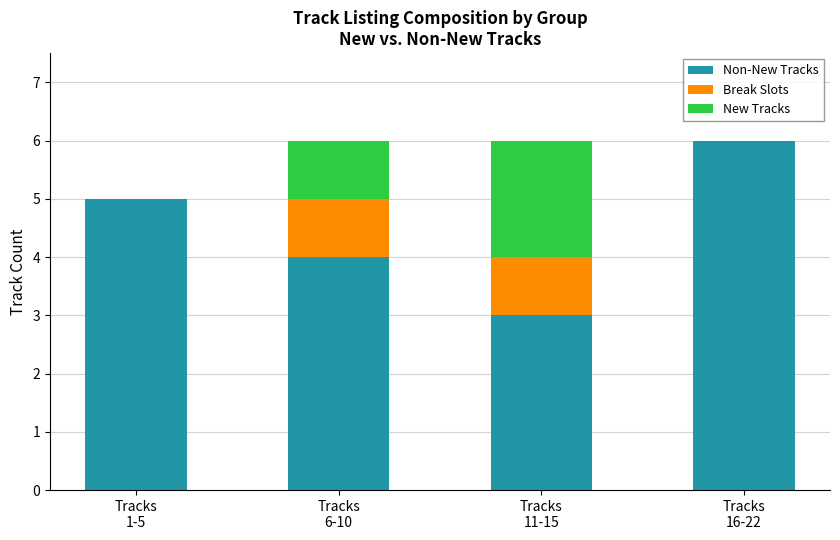

At Tracks
6-10, list the series in order from largest to smallest.

Non-New Tracks, Break Slots, New Tracks